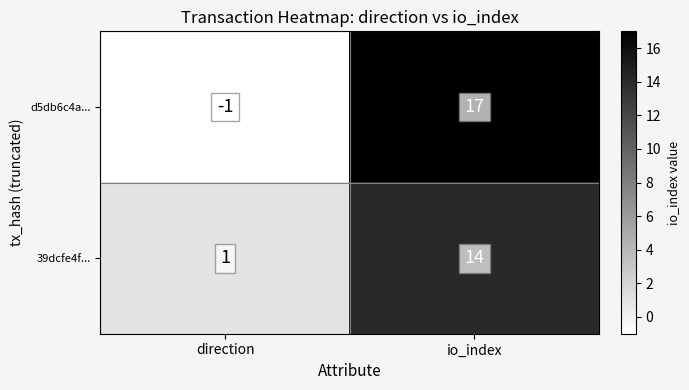

At which label is d5db6c4a... closest to 8?

direction